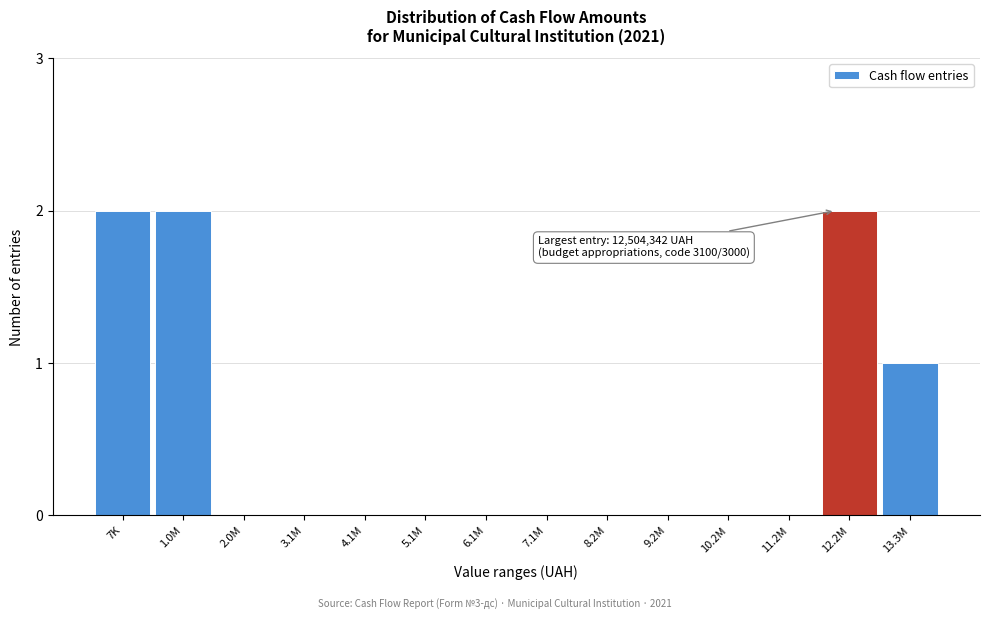

Reading left to right, transcribe all the data shown in this chart.

7K=2	1.0M=2	2.0M=0	3.1M=0	4.1M=0	5.1M=0	6.1M=0	7.1M=0	8.2M=0	9.2M=0	10.2M=0	11.2M=0	12.2M=2	13.3M=1